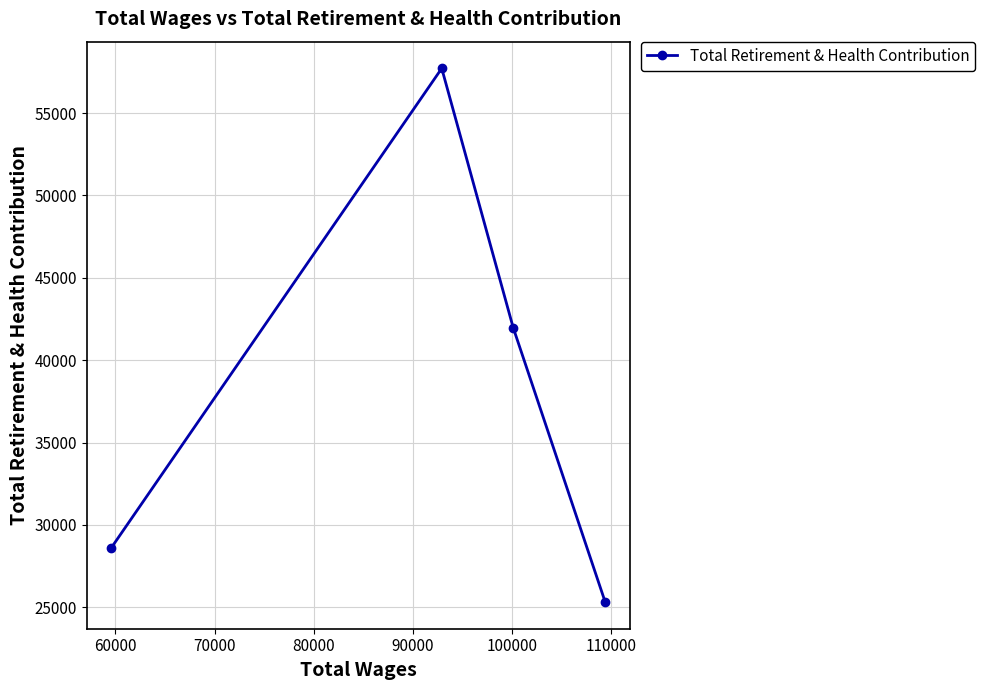

Reading left to right, list all the values displayed in this chart.

28623	57714	41973	25315